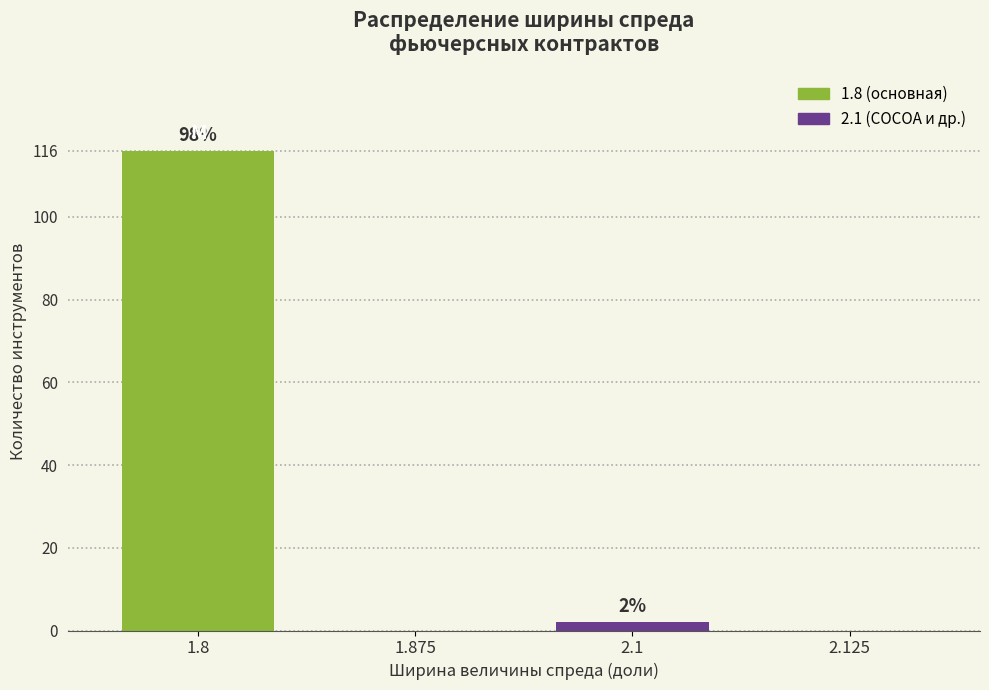

Reading left to right, transcribe all the data shown in this chart.

1.8=116	1.875=0	2.1=2	2.125=0